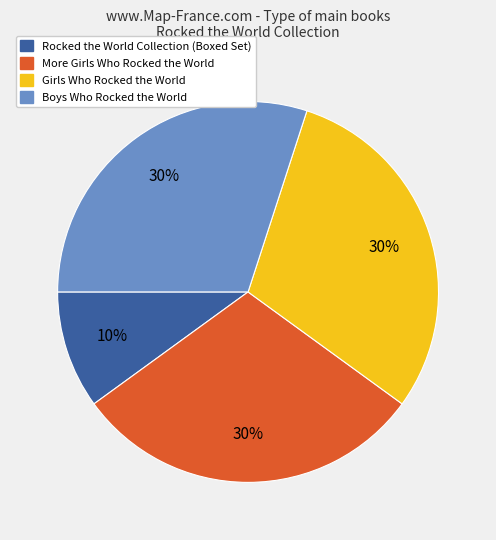

What is the smallest slice in the pie chart?

Rocked the World Collection (Boxed Set)